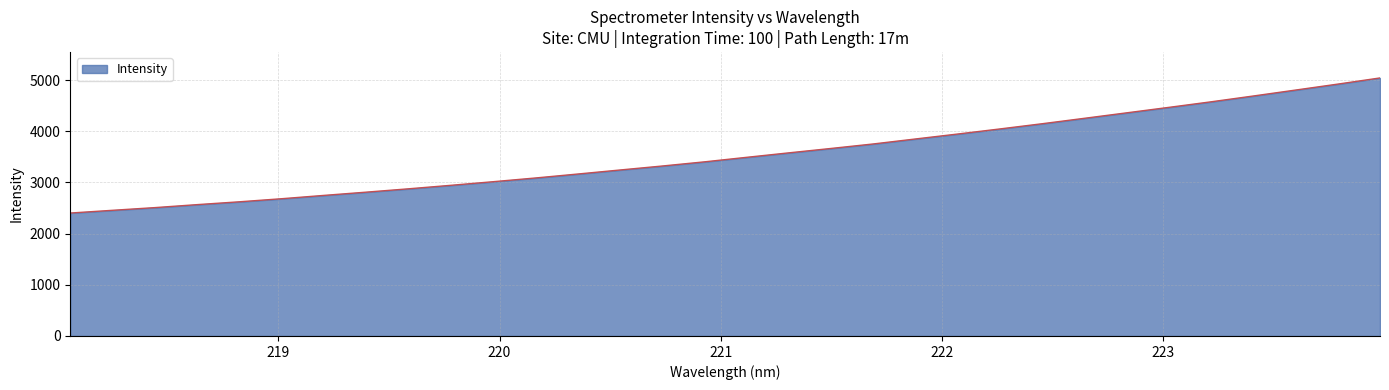

What is the sum of all values?

113432.7